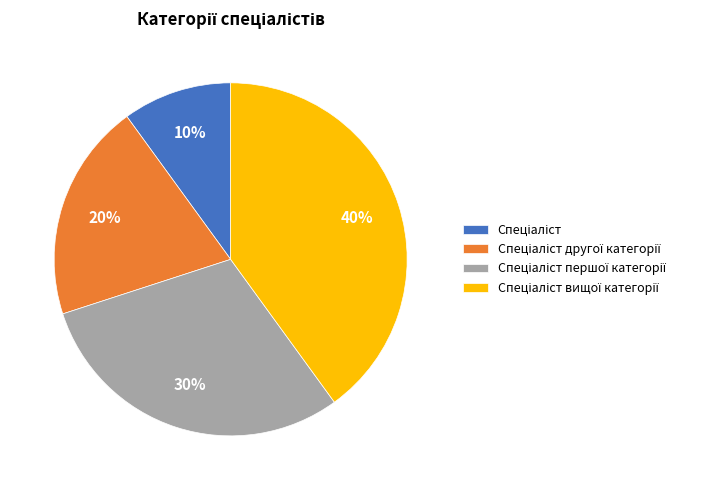

To the nearest percent, what is the average slice percentage?

25%